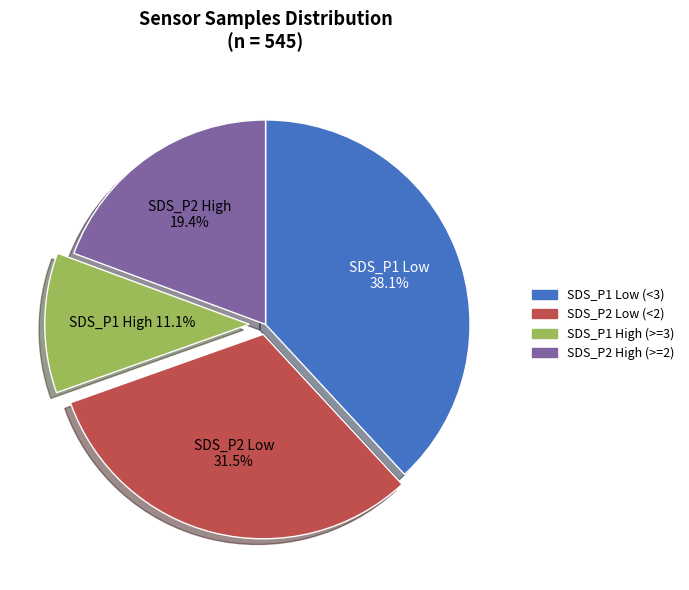

Does any single category account for the majority?

No